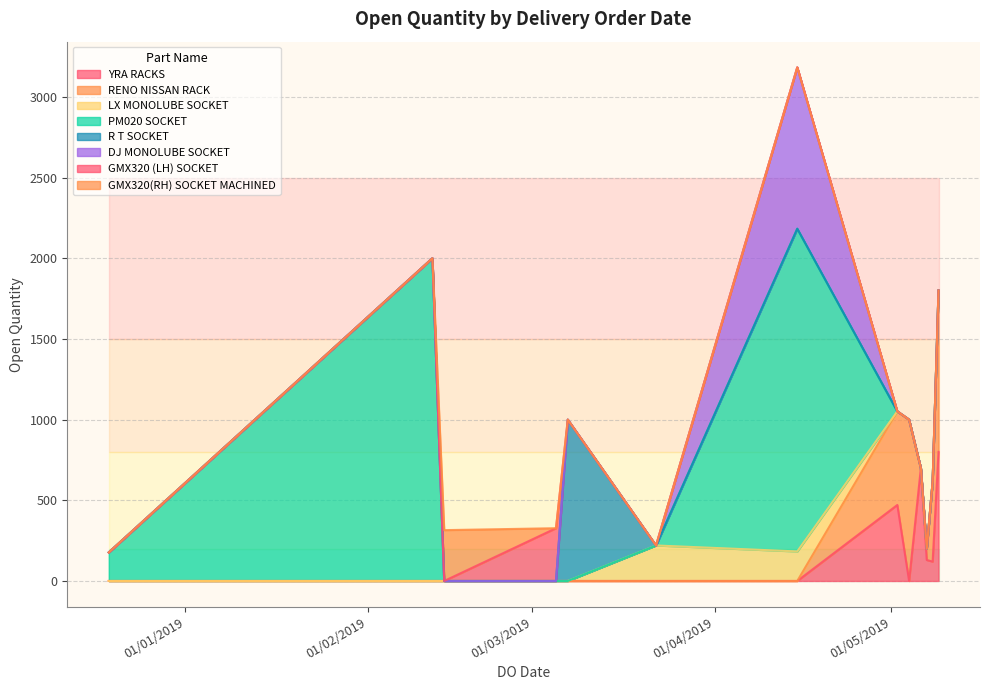

At which category does the chart reach its minimum across all series?

07/05/2019